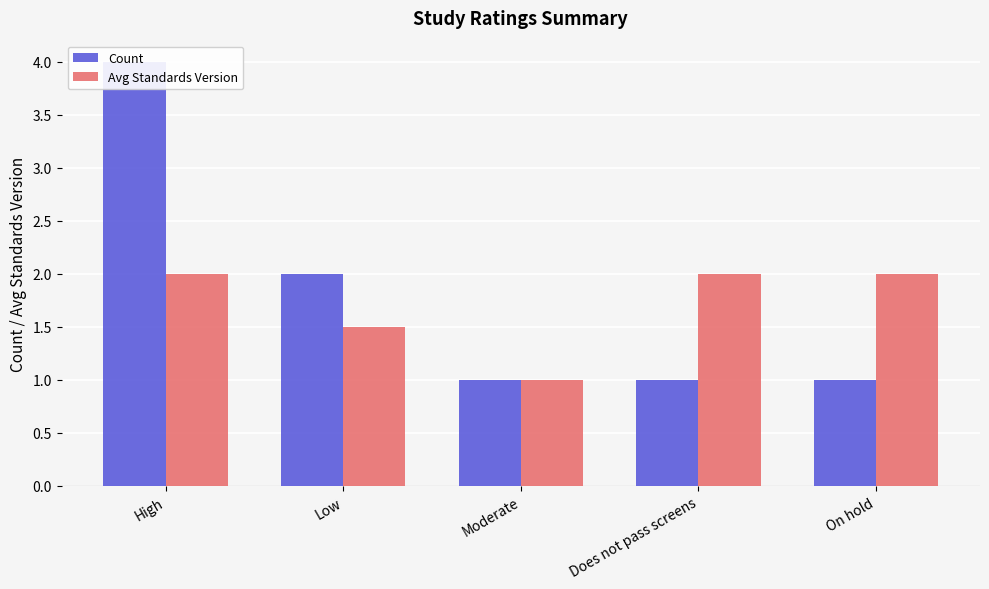

What is the highest value of the Count series?

4.0